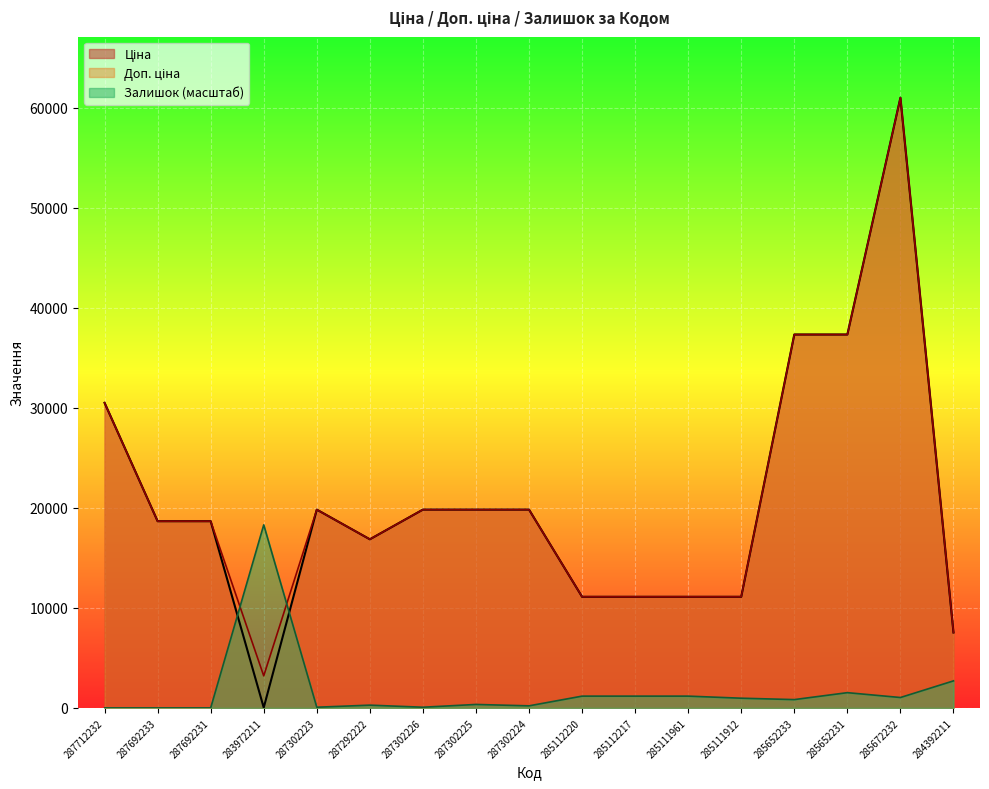

Reading right to left, what are all the values shown in this chart?

Ціна: 7545.9	61024.7	37343.0	37343.0	11113.6	11113.6	11113.6	11113.6	19831.1	19831.1	19831.1	16863.2	19831.1	32.0	18671.5	18671.5	30512.3
Доп. ціна: 7545.9	61024.7	37343.0	37343.0	11113.6	11113.6	11113.6	11113.6	19831.1	19831.1	19831.1	16863.2	19831.1	3205.0	18671.5	18671.5	30512.3
Залишок: 2704.5	1040.2	1525.6	832.2	970.8	1178.9	1178.9	1178.9	208.0	346.7	69.3	277.4	69.3	18307.4	0.0	0.0	0.0